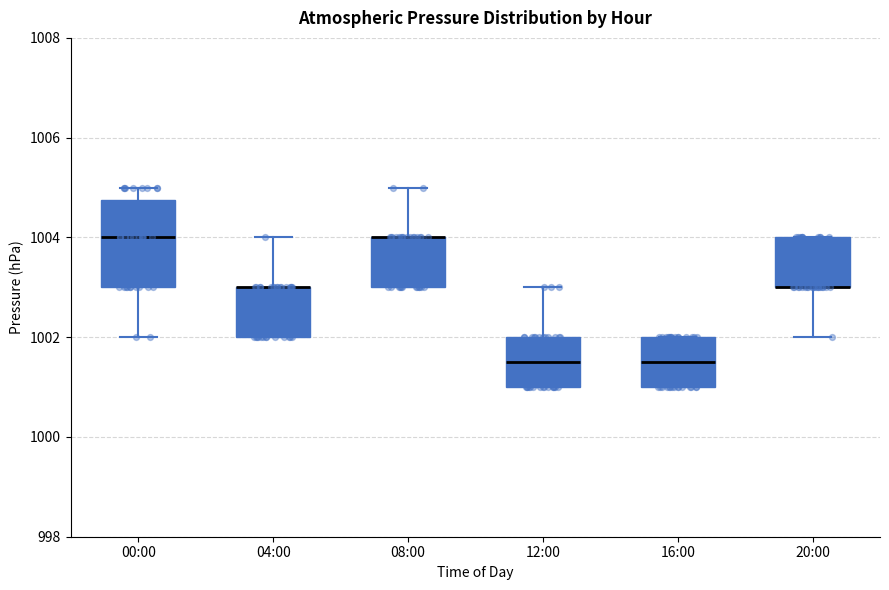

Reading left to right, read every box against the y-axis: the position of its median line, the range the box covers, and the ends of its whiskers. The values are not printed on the chart, so give them approximately, as read against the axis.

00:00: median 1004.0, box 1003.0 to 1004.8, whiskers 1002.0 to 1005.0
04:00: median 1003.0 (drawn on the box's upper edge), box 1002.0 to 1003.0, whiskers 1002.0 to 1004.0
08:00: median 1004.0 (drawn on the box's upper edge), box 1003.0 to 1004.0, whiskers 1003.0 to 1005.0
12:00: median 1001.6, box 1001.0 to 1002.0, whiskers 1001.0 to 1003.0
16:00: median 1001.6, box 1001.0 to 1002.0, whiskers 1001.0 to 1002.0
20:00: median 1003.0 (drawn on the box's lower edge), box 1003.0 to 1004.0, whiskers 1002.0 to 1004.0